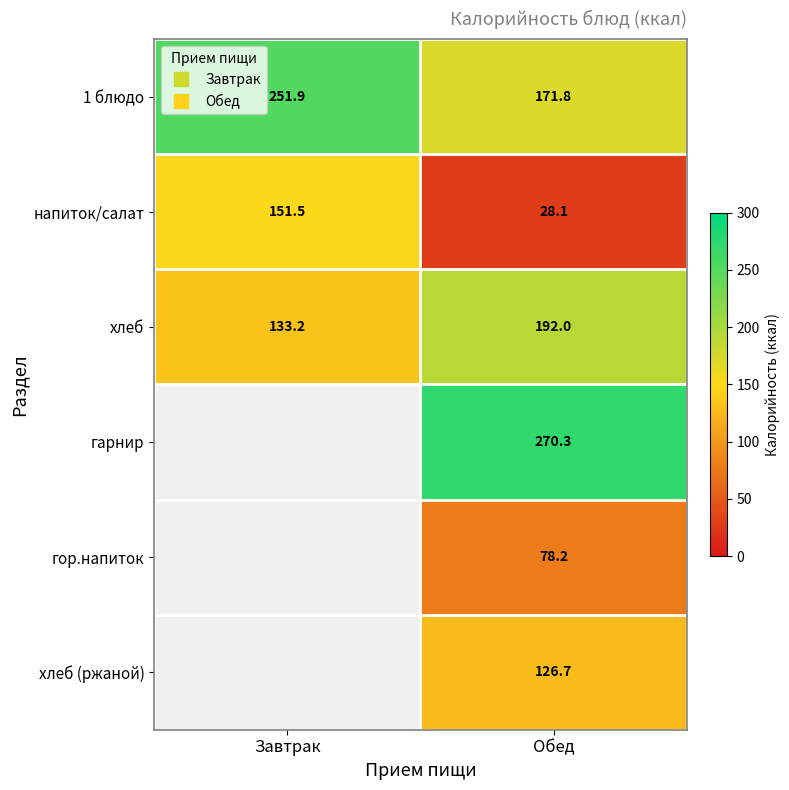

What is the sum of the напиток/салат values at Обед and Завтрак?

179.6